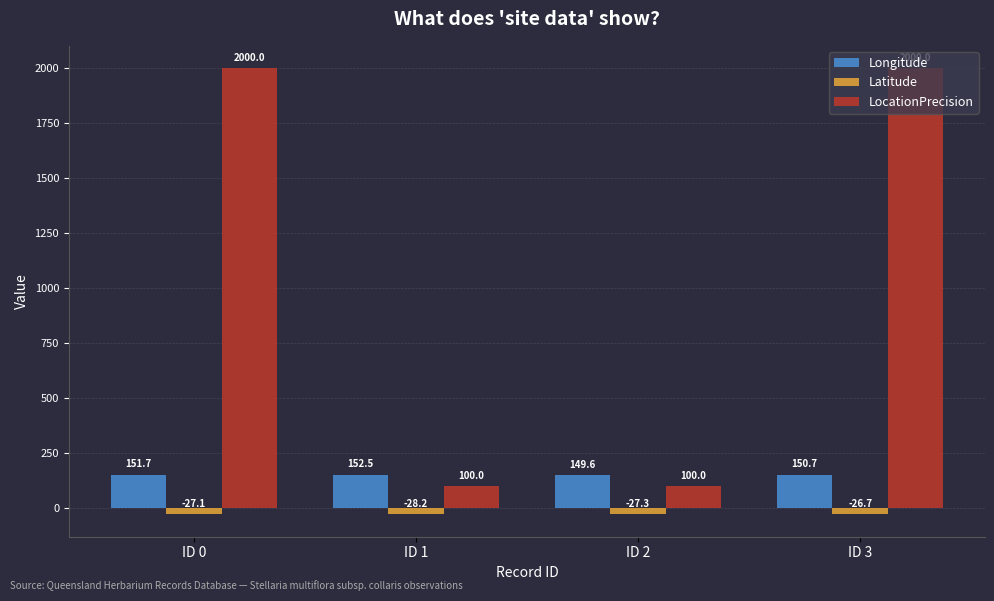

What is the value of the LocationPrecision bar at the 2nd from the left?

100.0